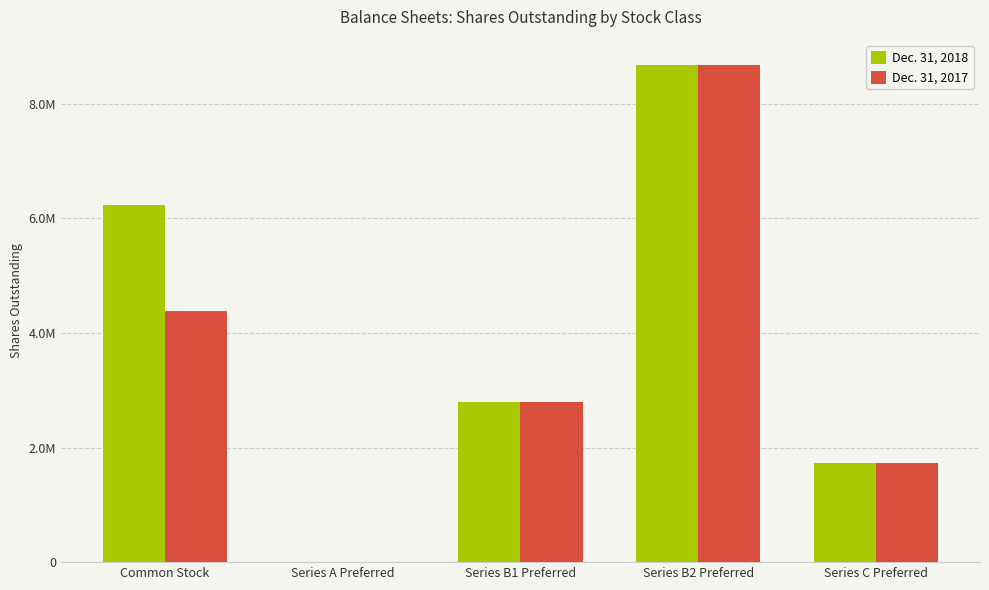

What is the value of the Dec. 31, 2018 bar at the 1st from the left?

6233524